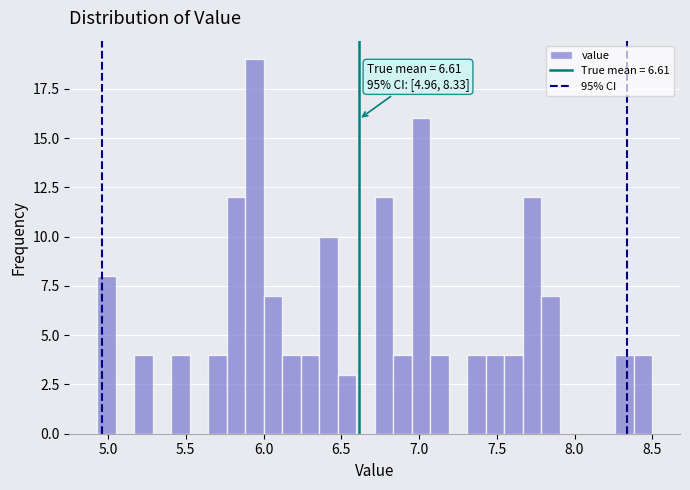

Read against the x-axis, roughly where is the centre of the tallest bar?

5.95